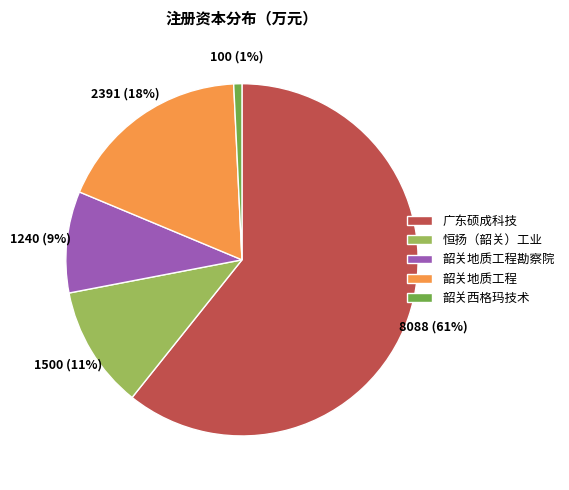

Approximately how many times larger is the value at 韶关地质工程 compared to 广东硕成科技?

0.3